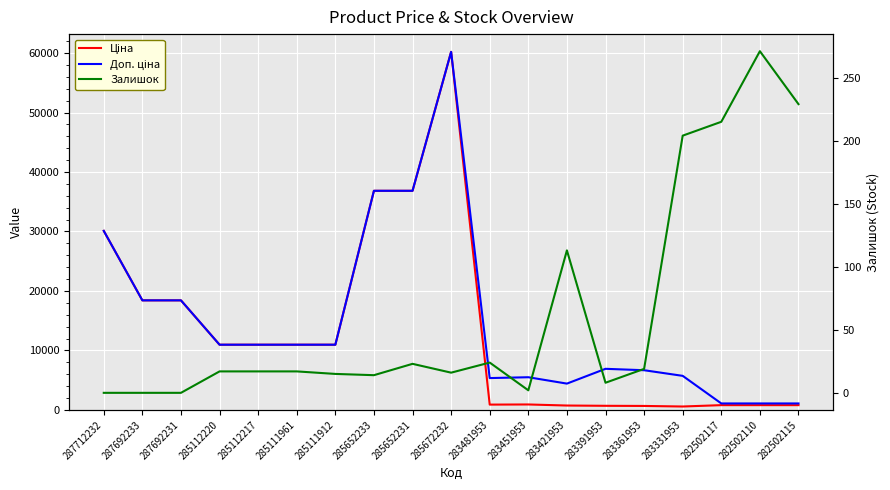

Is the value of Доп. ціна at 287692231 greater than the value of Залишок at 283391953?

Yes